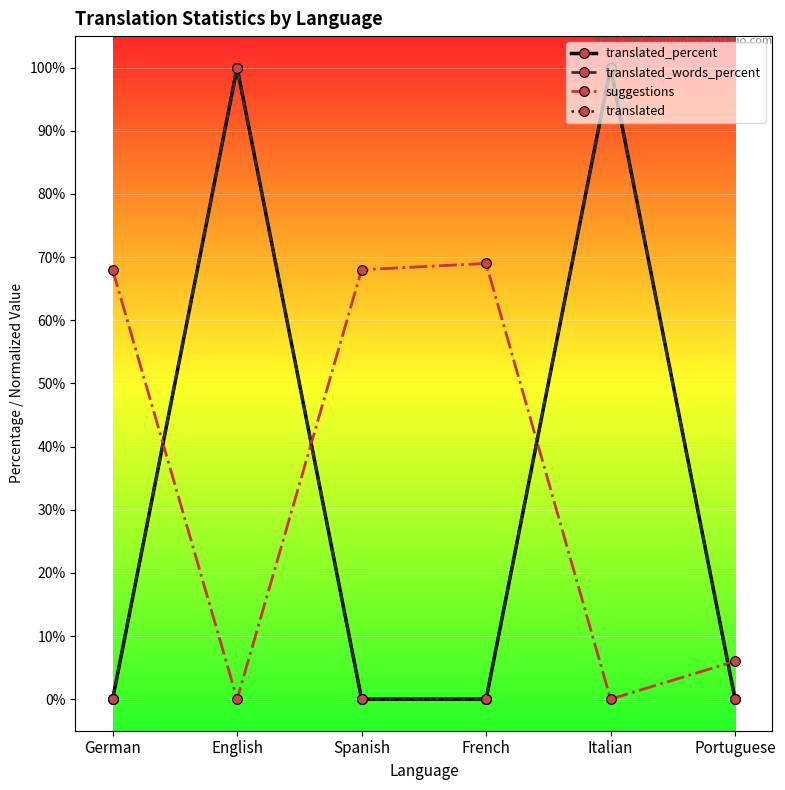

What is the sum of all translated_percent values?

200